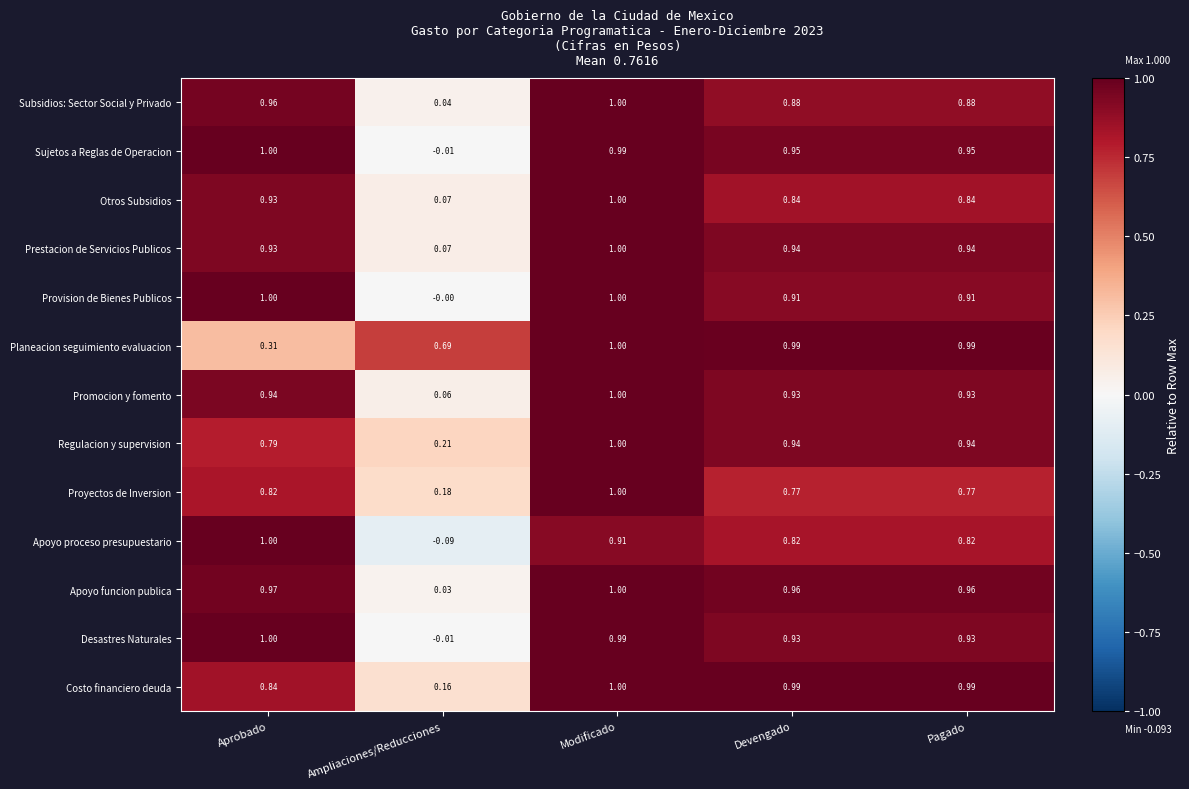

Which category has the highest value in the Apoyo proceso presupuestario series?

Aprobado